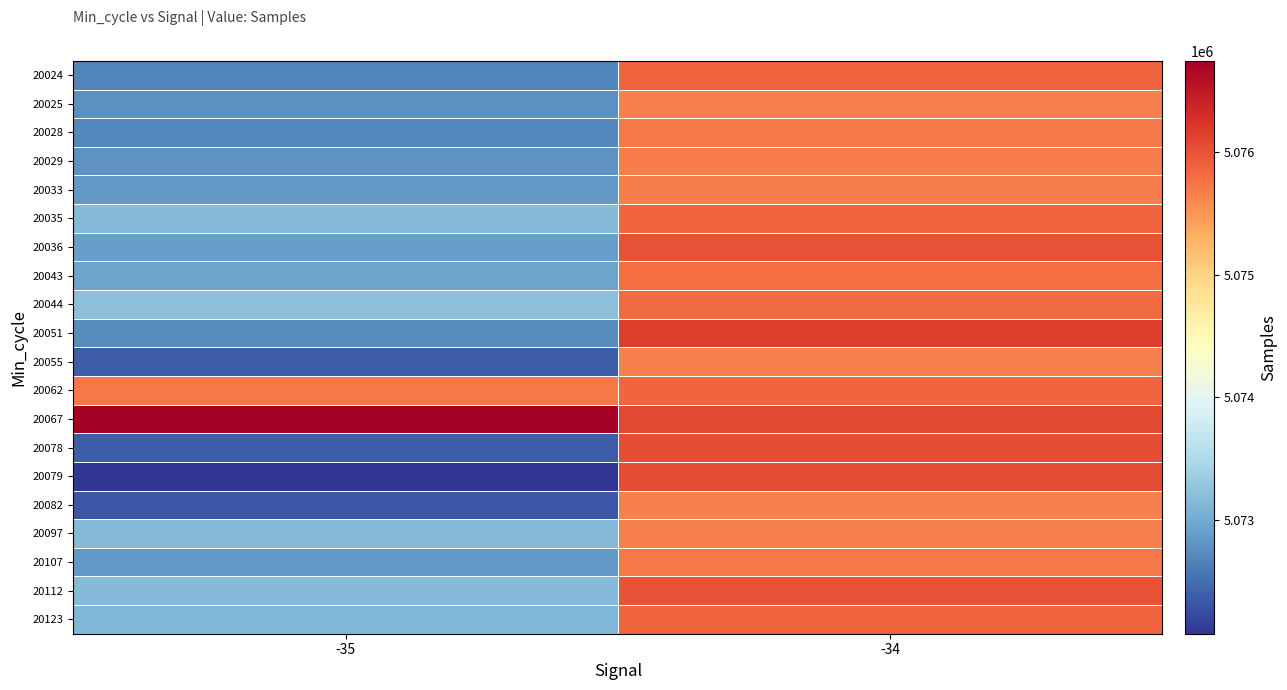

What is the difference between the highest and lowest values at -34?

505